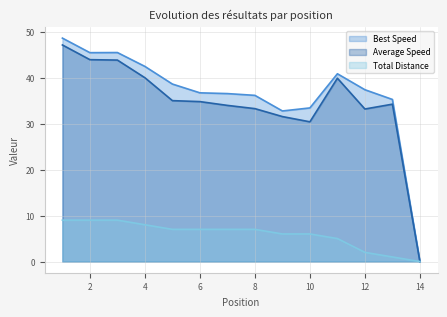

At which label is Best Speed closest to 24?

9